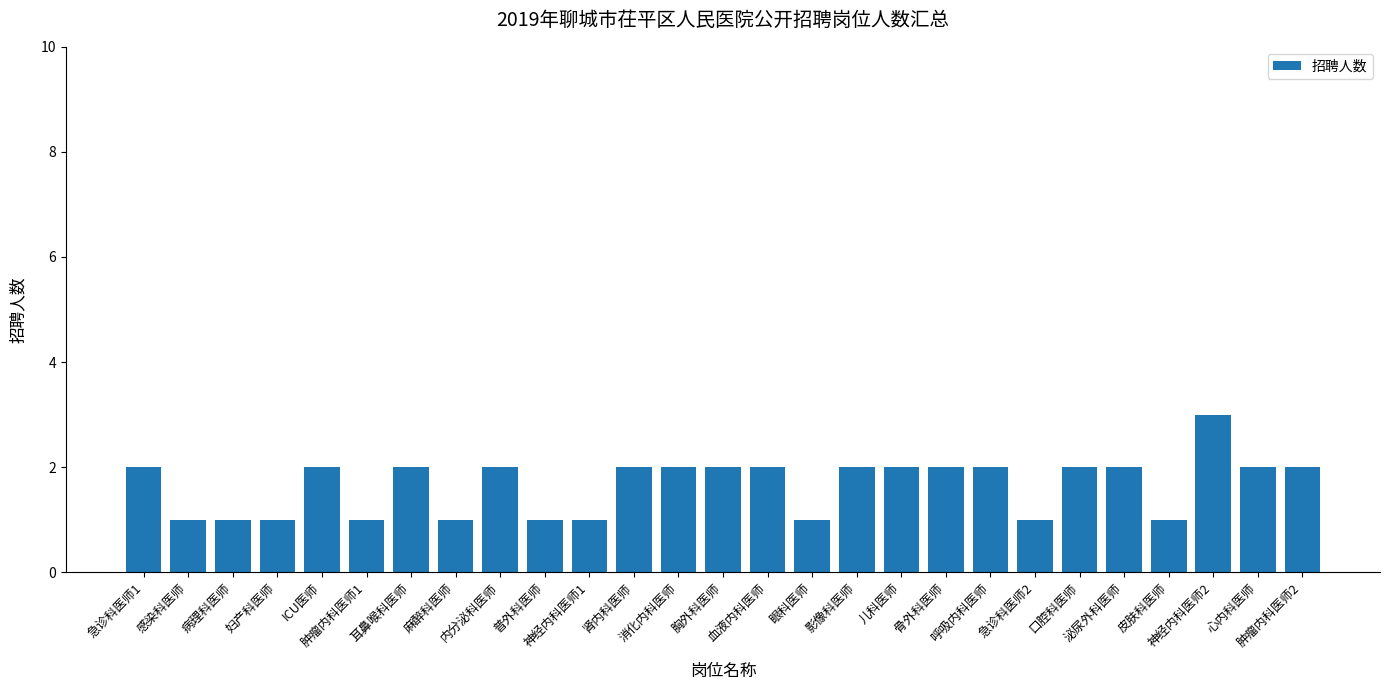

Are the bars grouped side by side (vs. stacked)?

No